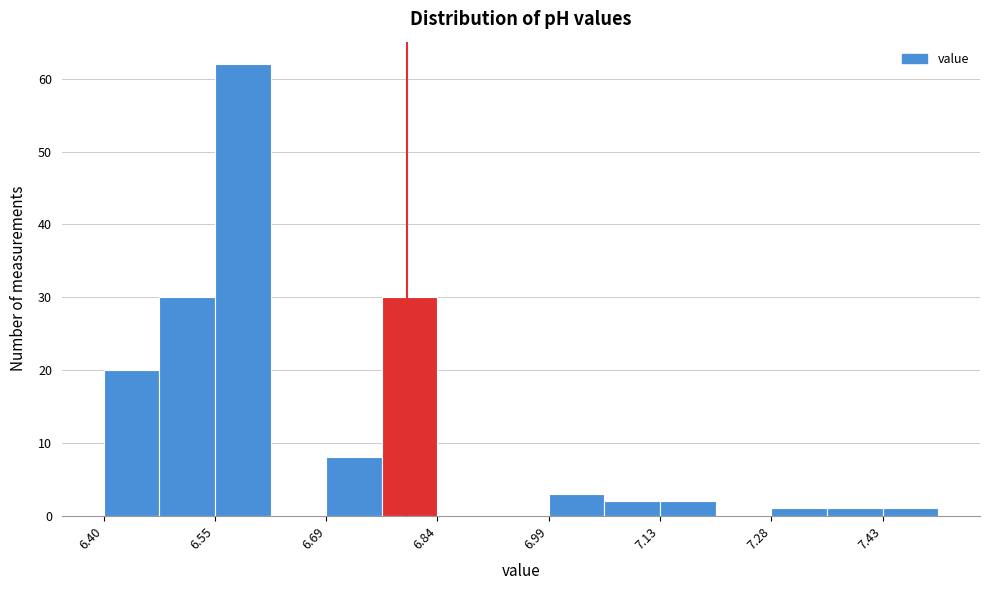

Around what value on the x-axis is the tallest bar? Give the approximate position of its centre, as read against the axis.

6.58